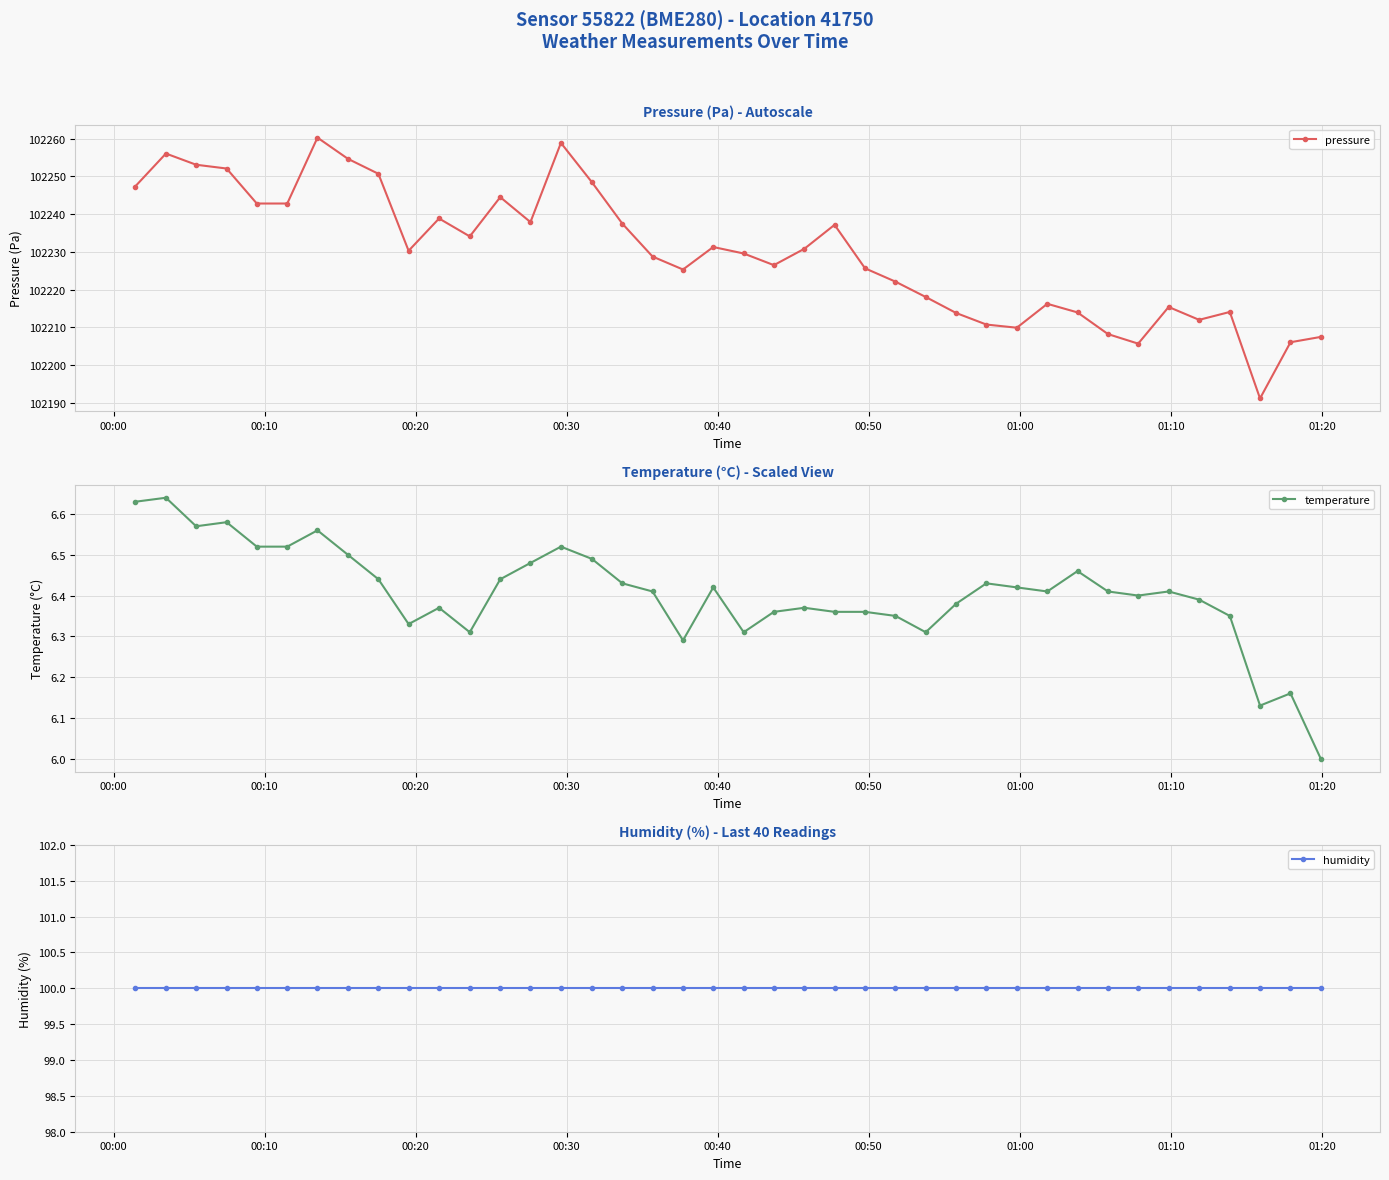

What is the minimum value for pressure?

102191.1